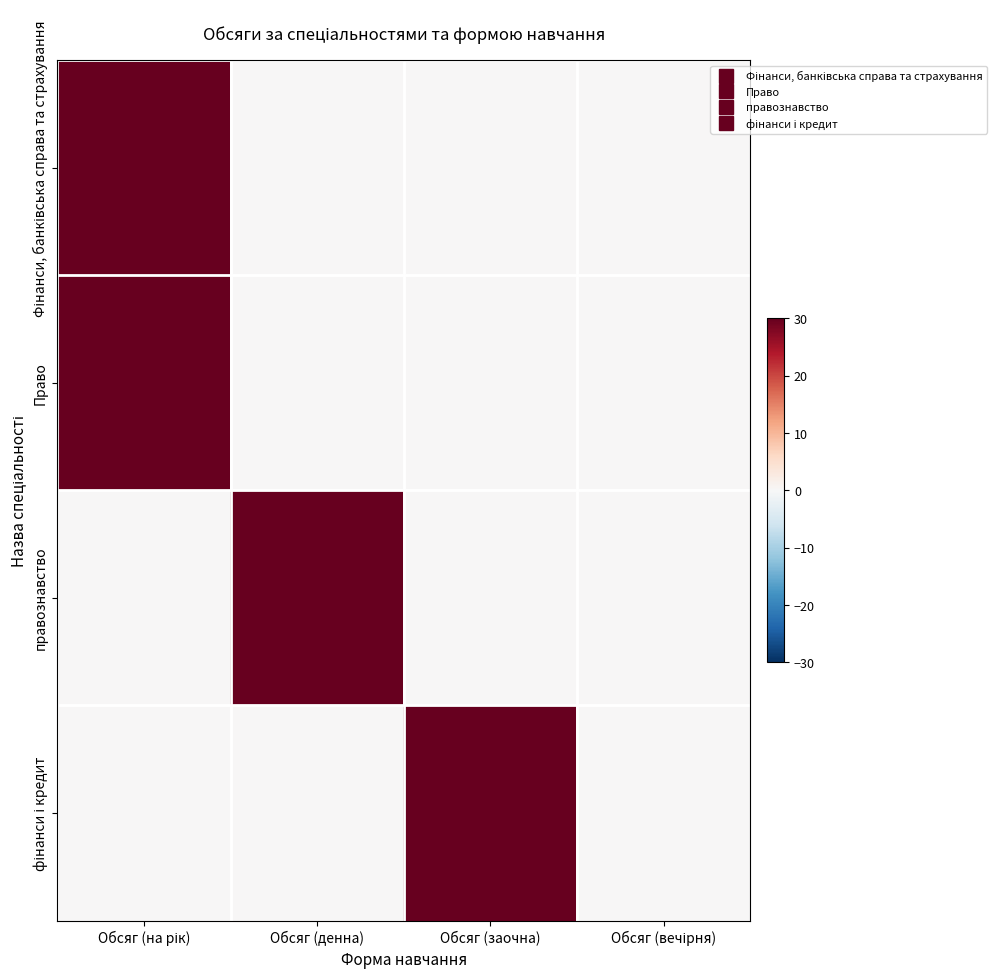

At how many categories does at least one series exceed 14?

3